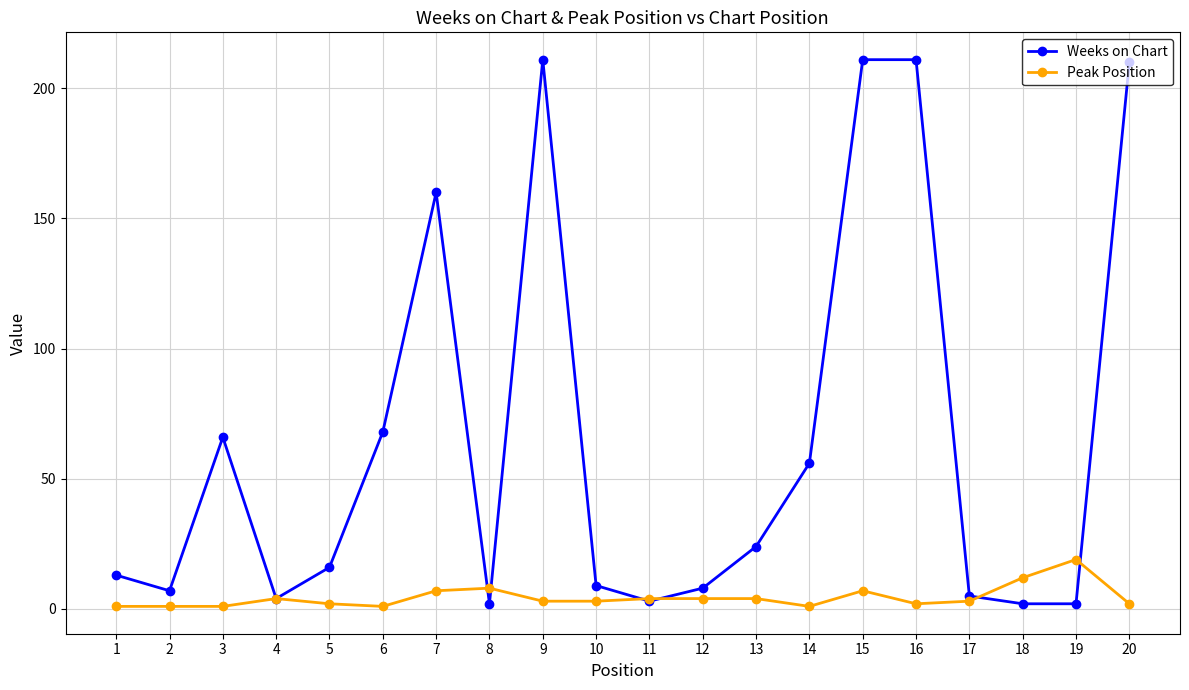

Rank the series by their average value, from highest to lowest.

Weeks on Chart, Peak Position